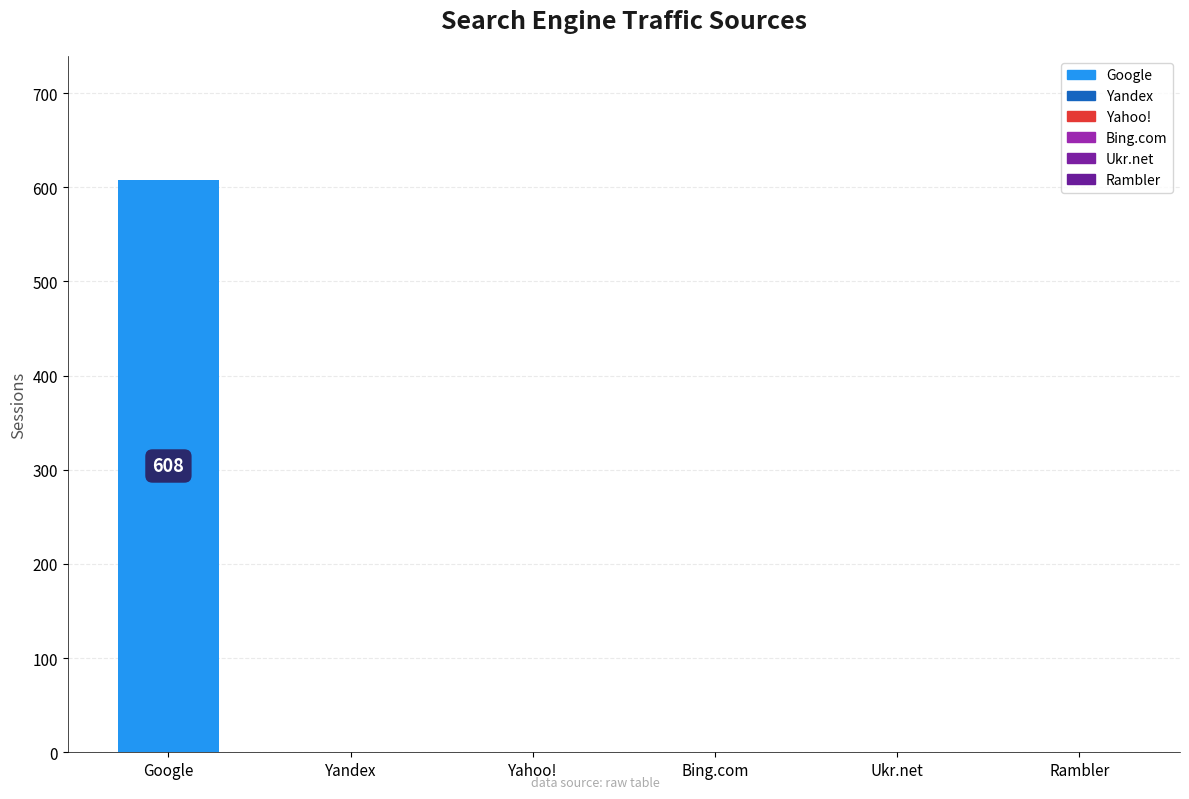

The chart shows a value of 1069 at Google. True or false?

False